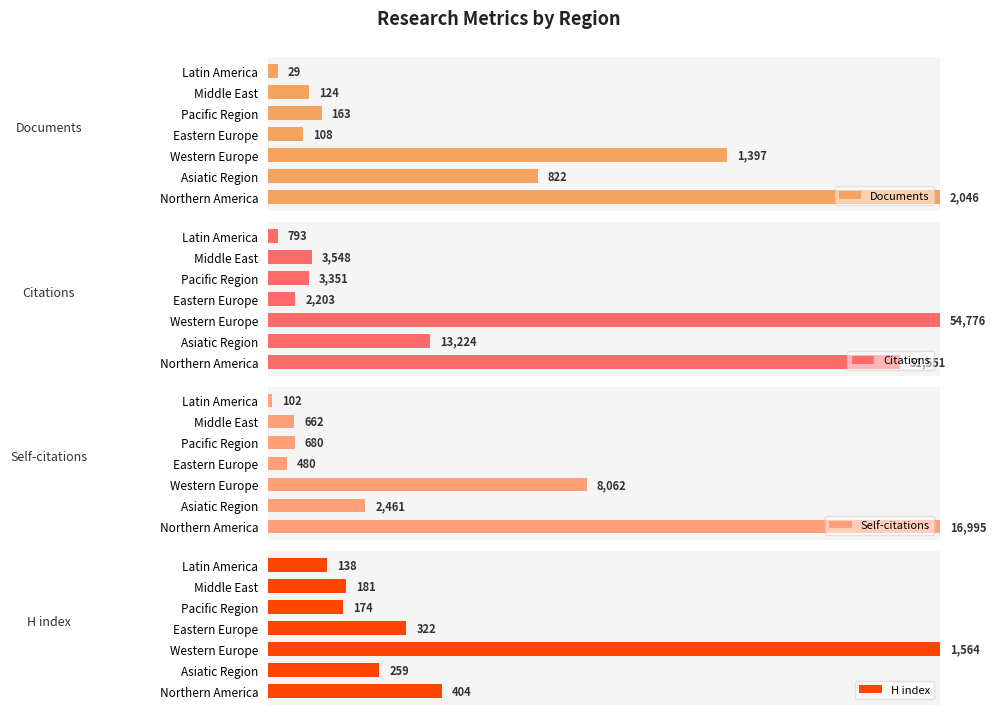

Which series has the largest range (max minus min)?

Self-citations